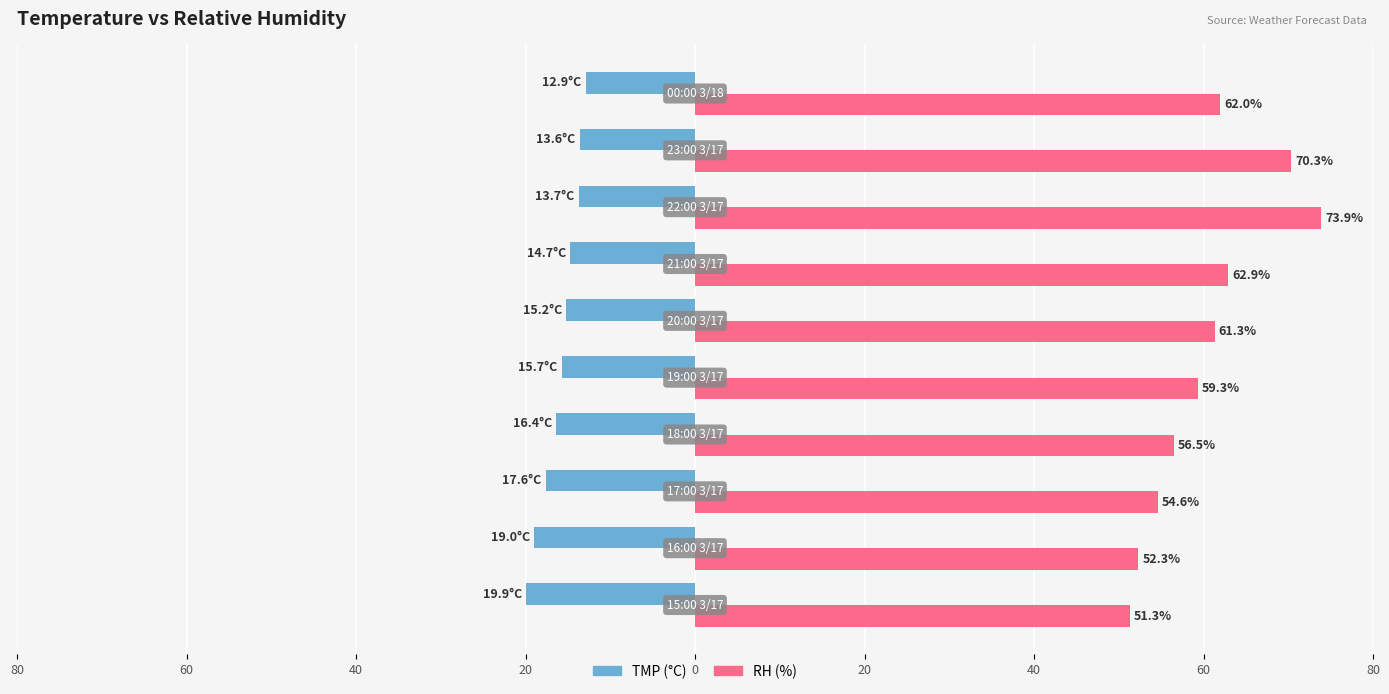

What is the difference between the second highest and second lowest values in the RH (%) series?

18.0